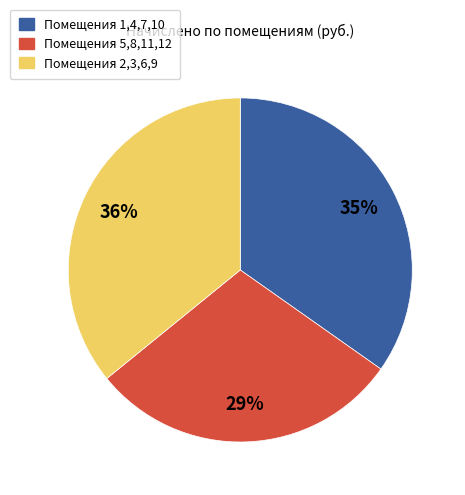

Does any single category account for the majority?

No